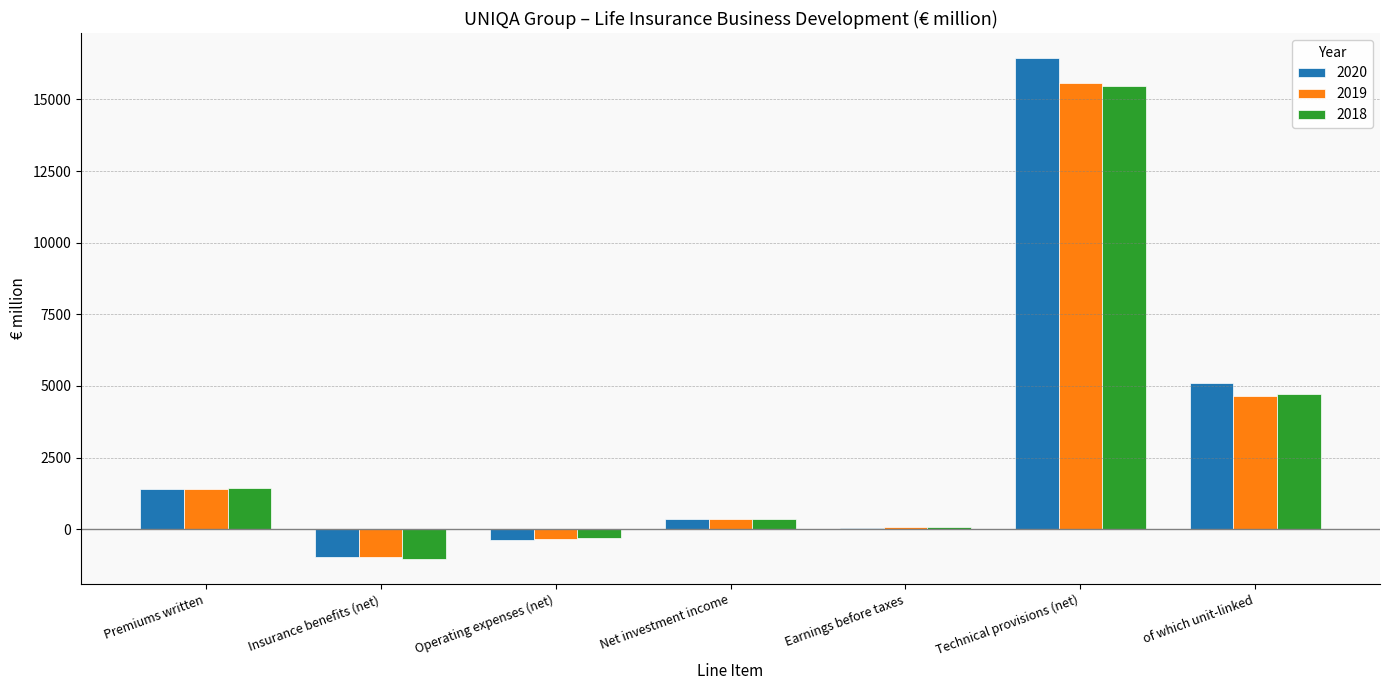

The value of 2020 at Technical provisions (net) is 28343.1. True or false?

False